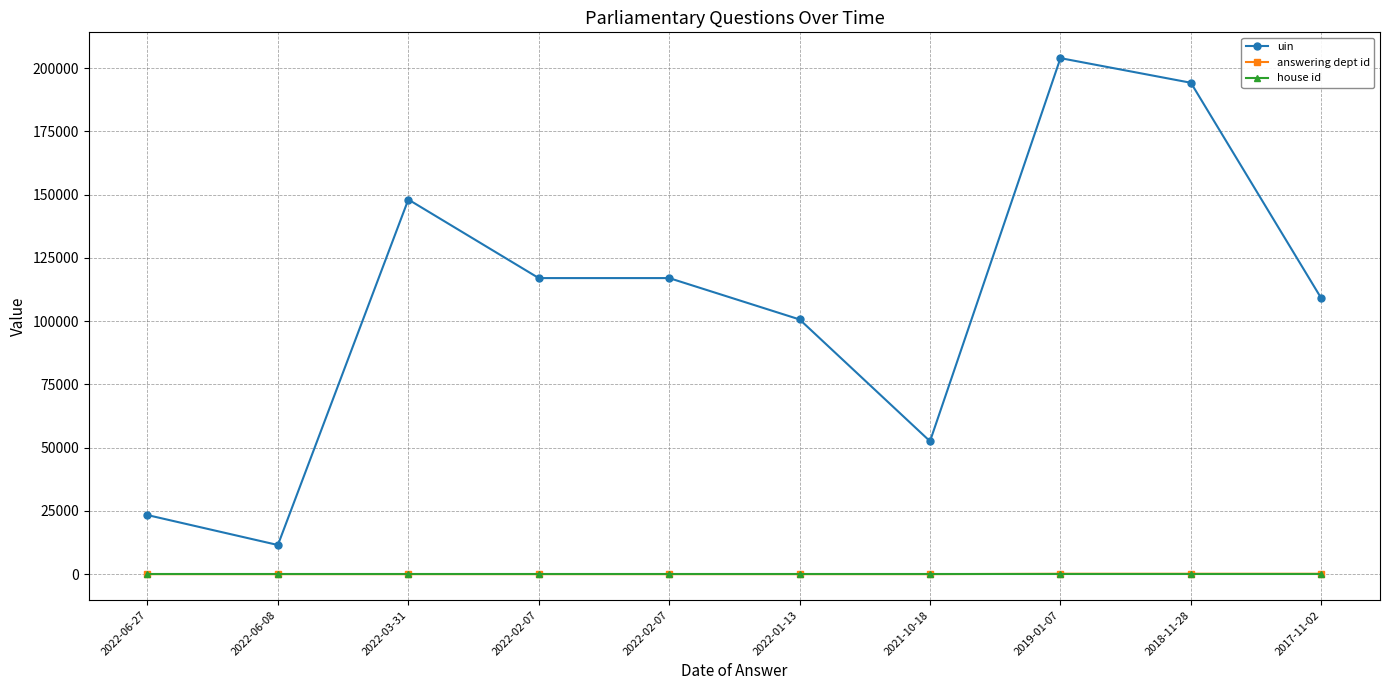

What is the difference between the highest and lowest values at 2022-06-27?

23393